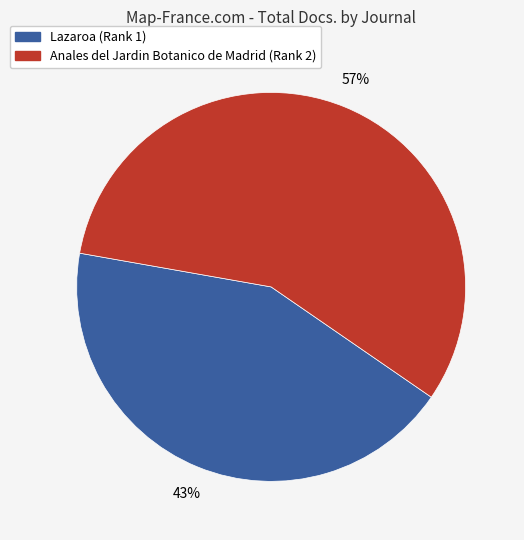

What is the ratio of the value at Lazaroa (Rank 1) to the value at Anales del Jardin Botanico de Madrid (Rank 2)?

0.8